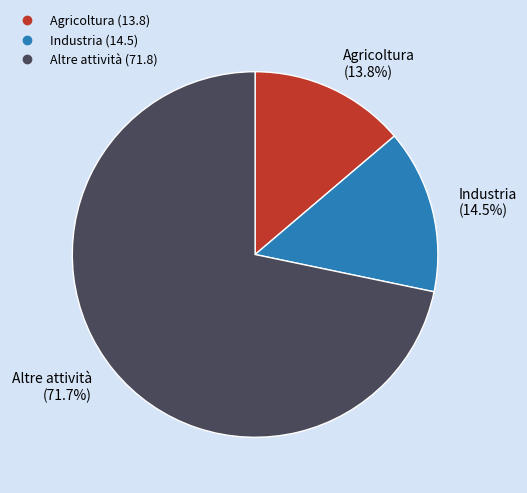

Which slice is the largest?

Altre attività